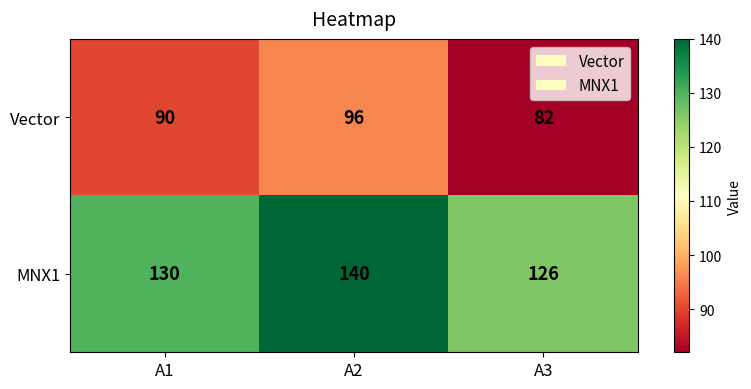

The MNX1 series shows 62 at A2. True or false?

False